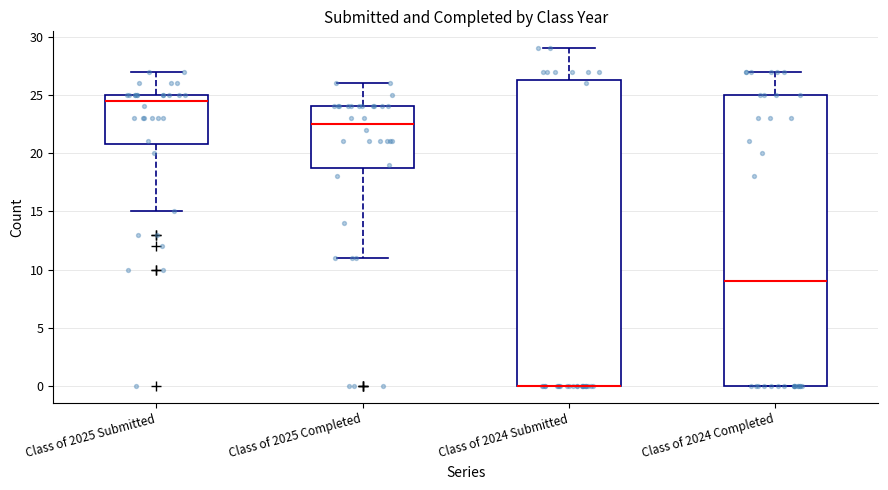

Which box is the tallest, from its lower edge to its upper edge?

Class of 2024 Submitted